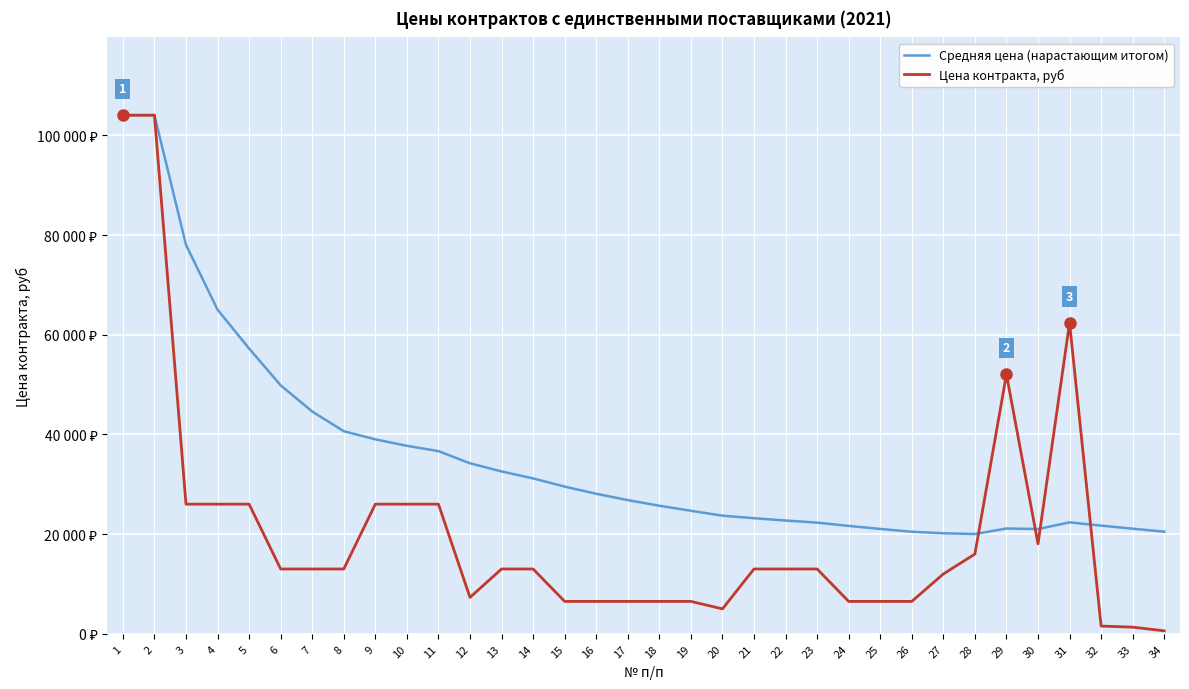

List the series in order of their overall mean, lowest first.

Цена контракта, руб, Средняя цена (нарастающим итогом)